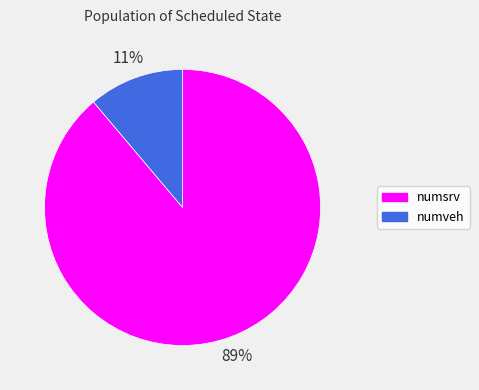

Which has a higher value, numsrv or numveh?

numsrv